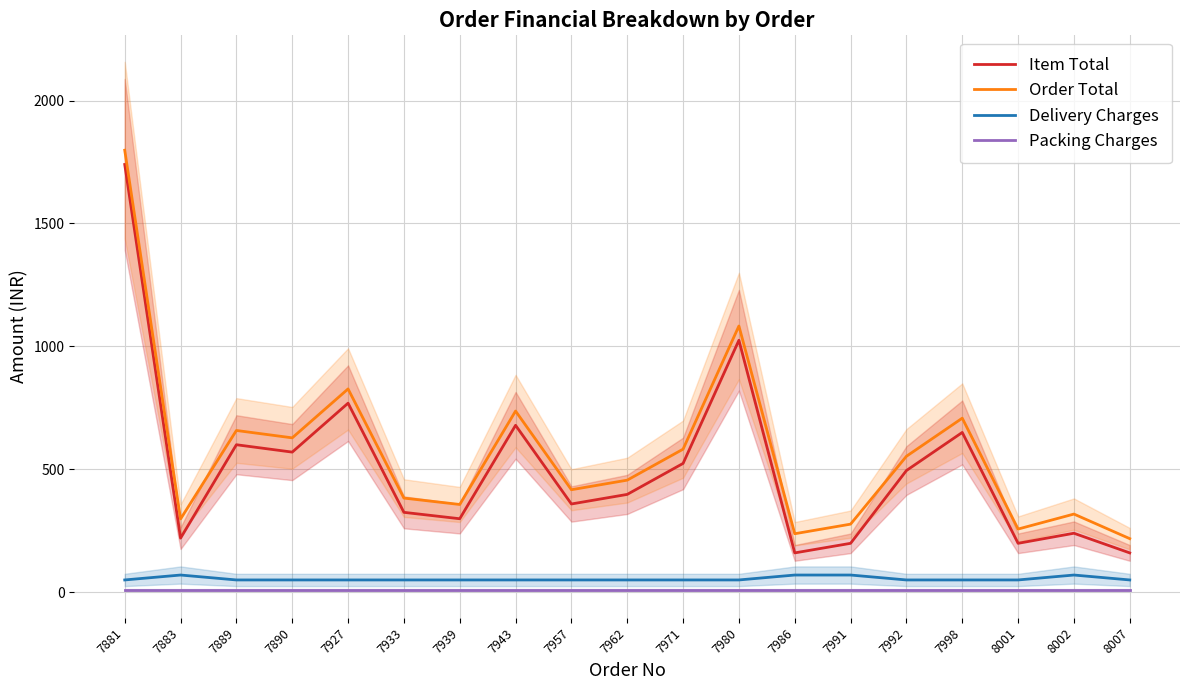

Reading right to left, extract all data points from this chart.

Item Total: 160	240	199	650	495	199	160	1025	524	398	359	679	299	325	769	570	600	220	1740
Order Total: 218	318	257	708	553	277	238	1083	582	456	417	737	357	383	827	628	658	298	1798
Delivery Charges: 50	70	50	50	50	70	70	50	50	50	50	50	50	50	50	50	50	70	50
Packing Charges: 8	8	8	8	8	8	8	8	8	8	8	8	8	8	8	8	8	8	8